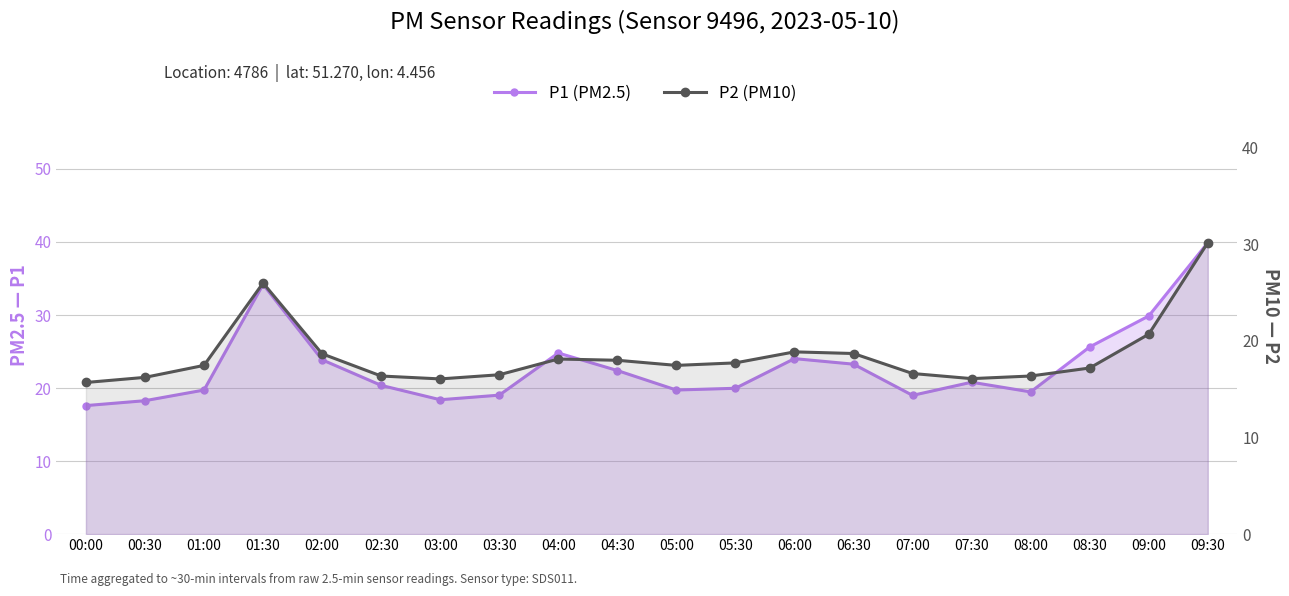

How many values in the P1 (PM2.5) series exceed 20?

11